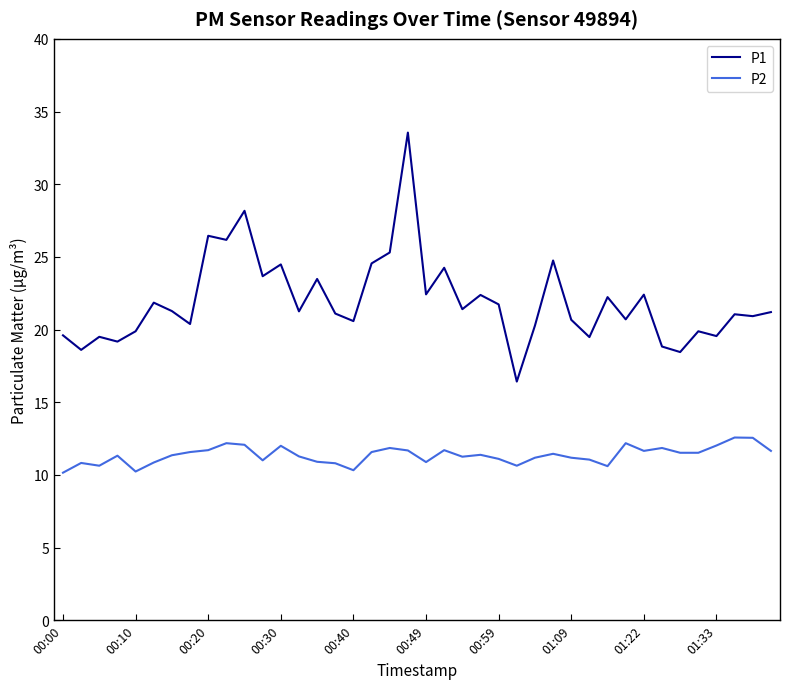

Does the chart have visible grid lines?

No